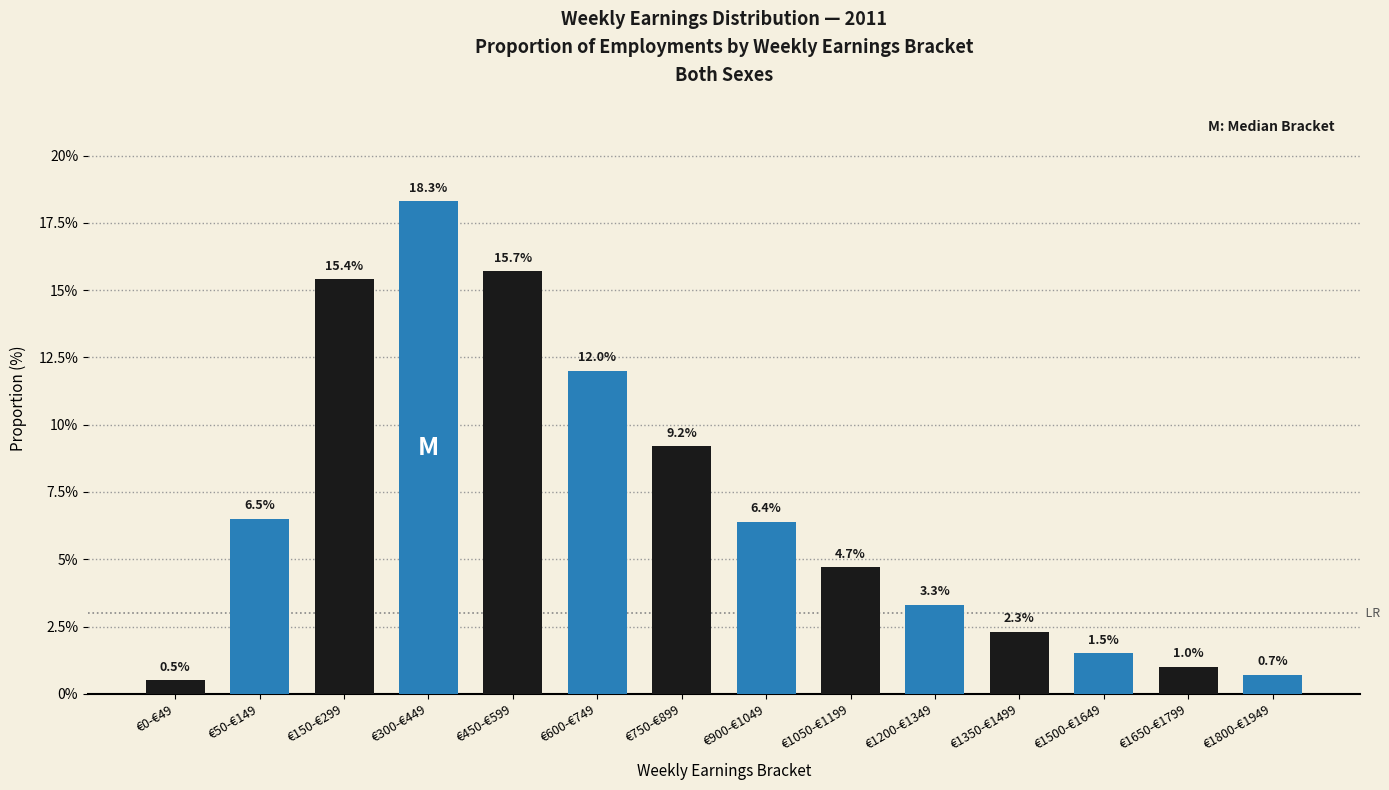

Reading left to right, what are all the values shown in this chart?

€0-€49=0.5	€50-€149=6.5	€150-€299=15.4	€300-€449=18.3	€450-€599=15.7	€600-€749=12.0	€750-€899=9.2	€900-€1049=6.4	€1050-€1199=4.7	€1200-€1349=3.3	€1350-€1499=2.3	€1500-€1649=1.5	€1650-€1799=1.0	€1800-€1949=0.7